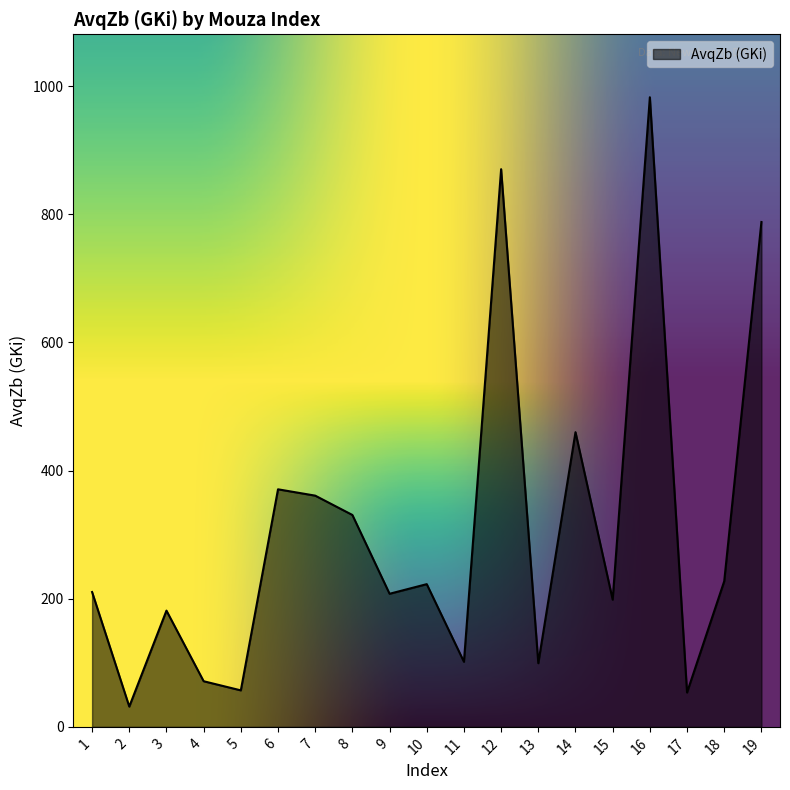

What is the difference between the maximum and minimum values?

951.1